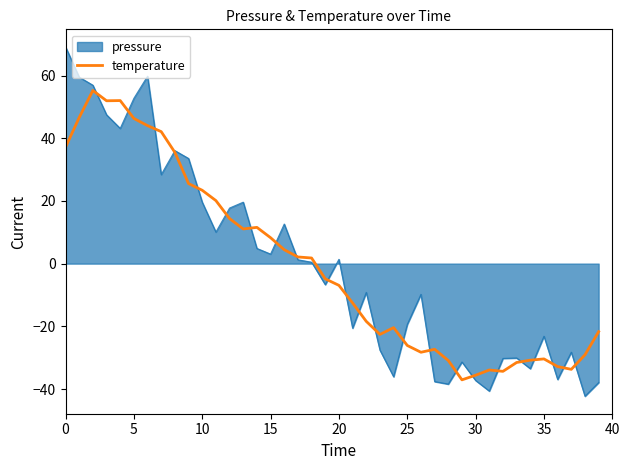

What is the minimum value shown in the chart?

-42.3